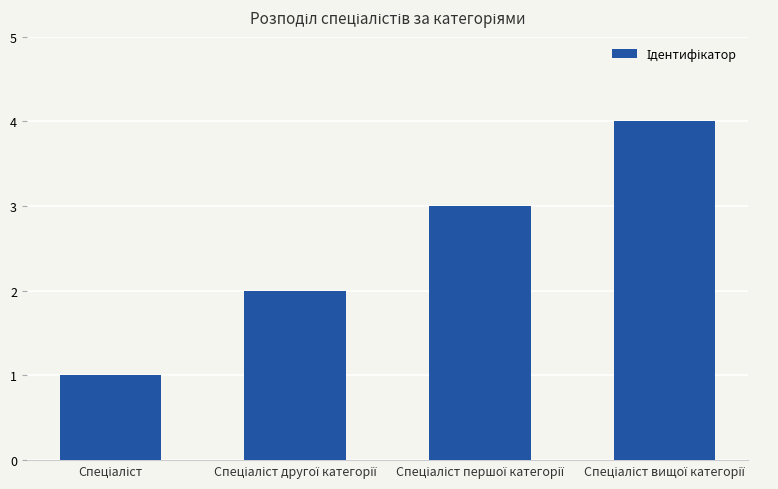

What is the difference between the maximum and minimum values?

3